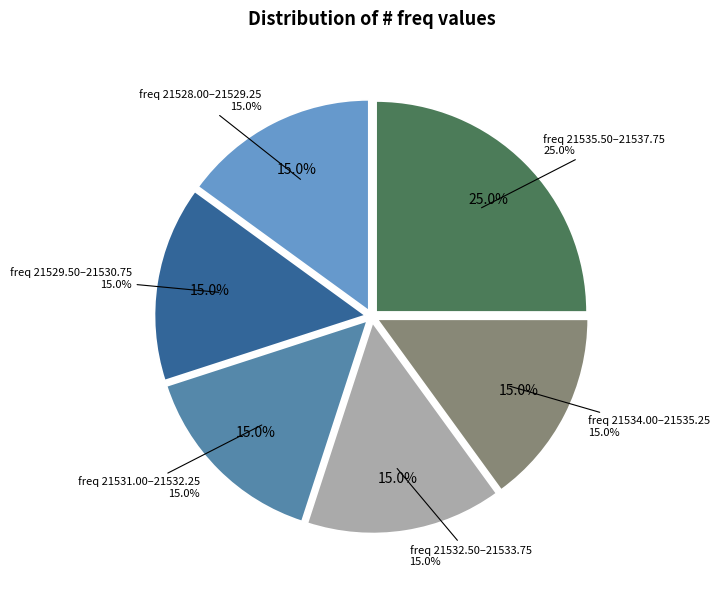

Which slice is the largest?

21537.75